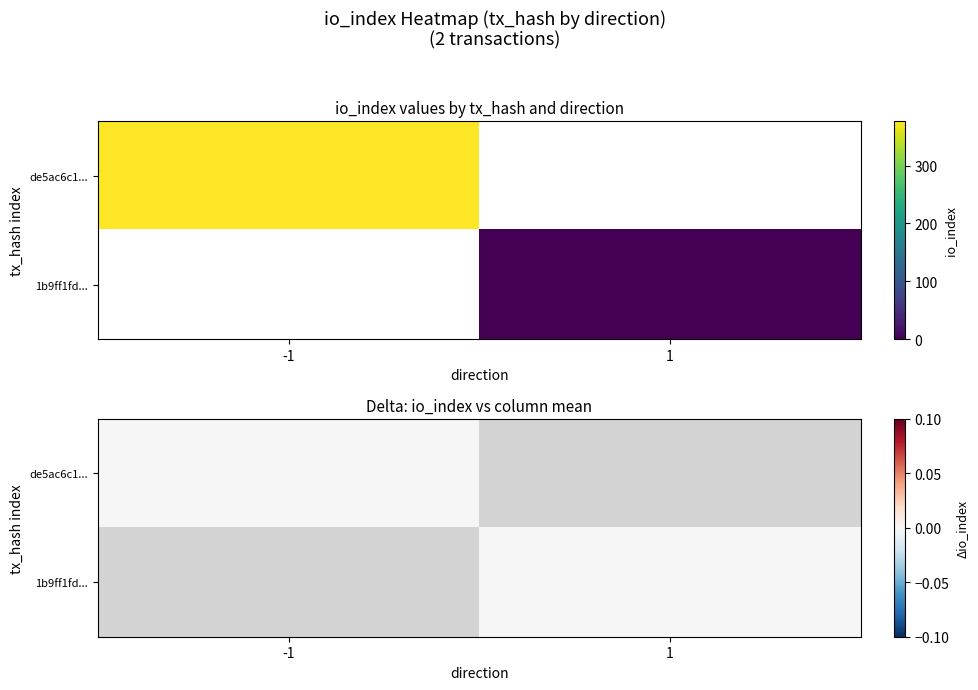

What is the difference between the maximum and minimum values in the de5ac6c1824ab3186f7a8bde7a865bc9222679c series?

378